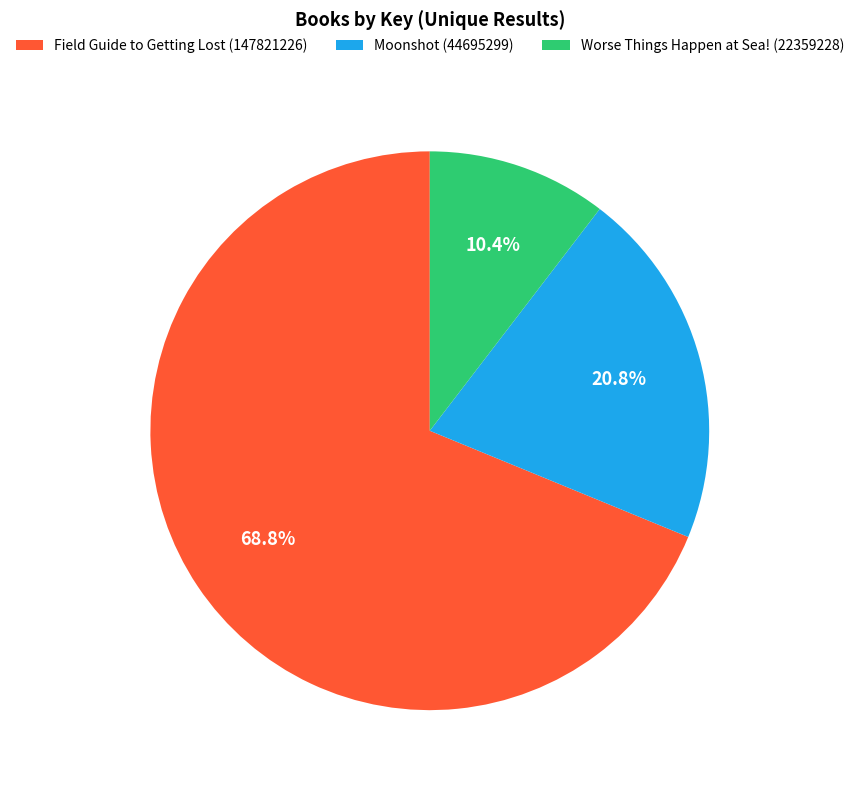

To the nearest percent, what percentage of the pie is Moonshot (44695299)?

21%